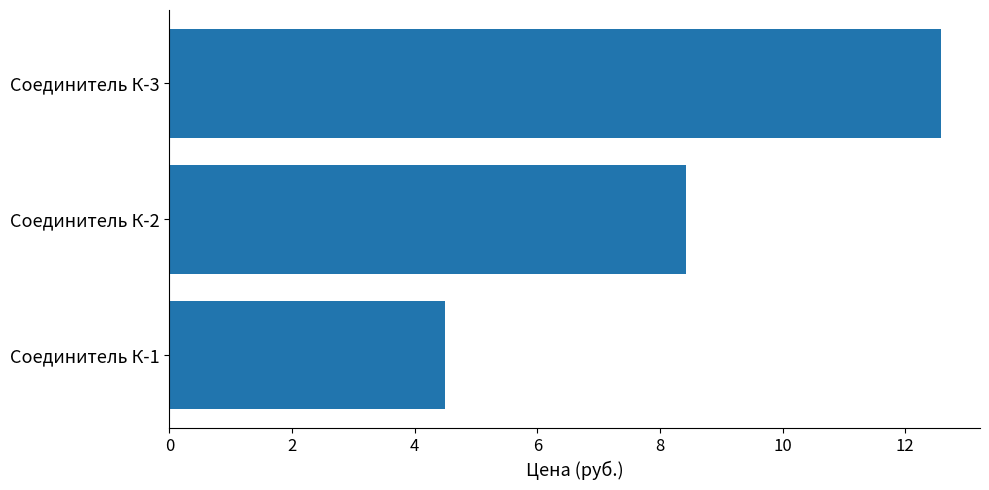

Count the number of data series in this chart.

1